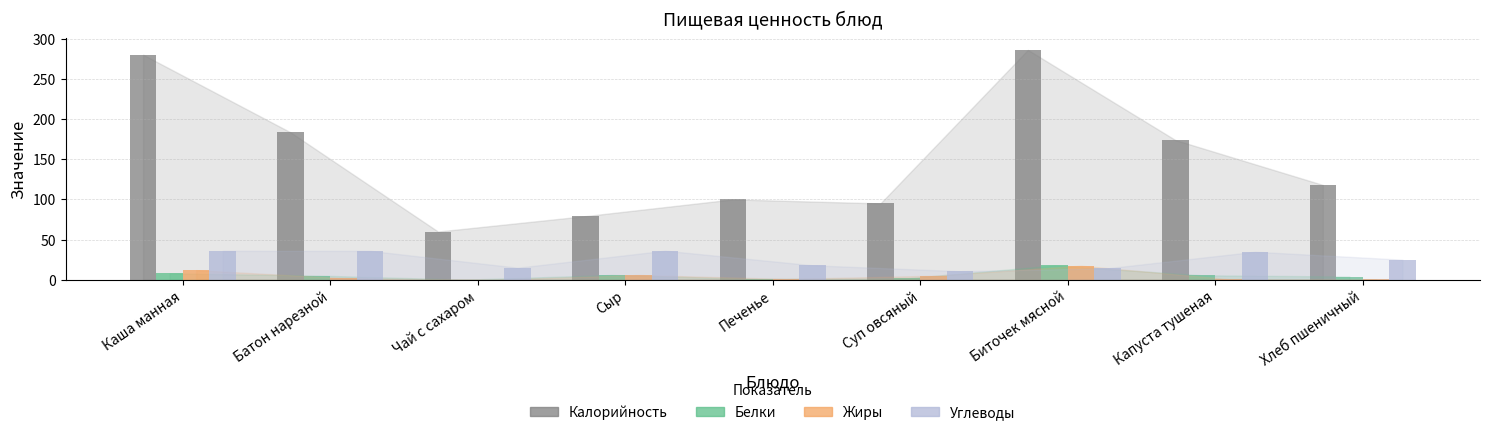

Read the Углеводы value at Биточек мясной.

14.3